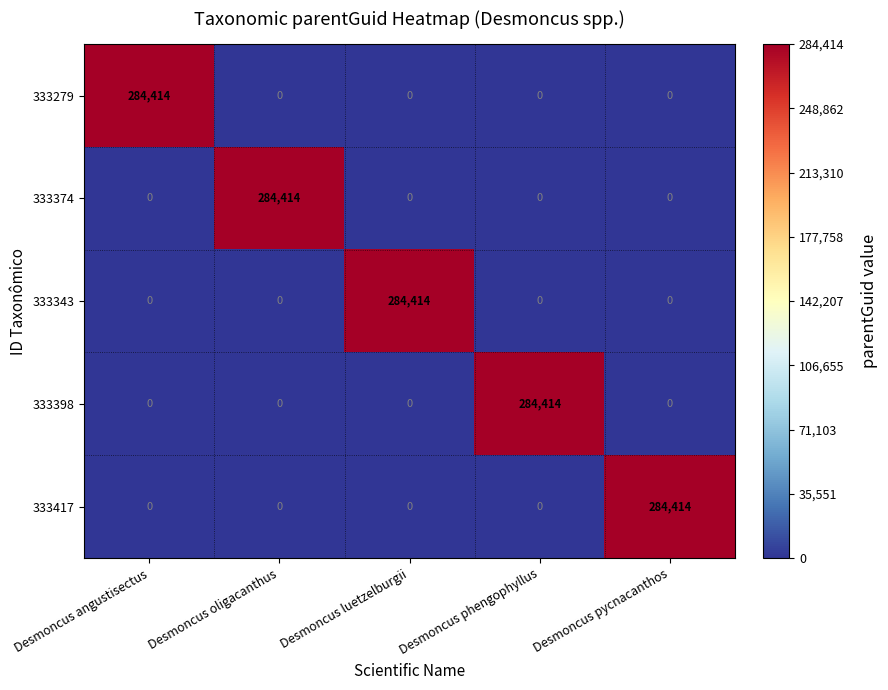

Reading left to right, what are all the values shown in this chart?

333279: 284414	0	0	0	0
333374: 0	284414	0	0	0
333343: 0	0	284414	0	0
333398: 0	0	0	284414	0
333417: 0	0	0	0	284414